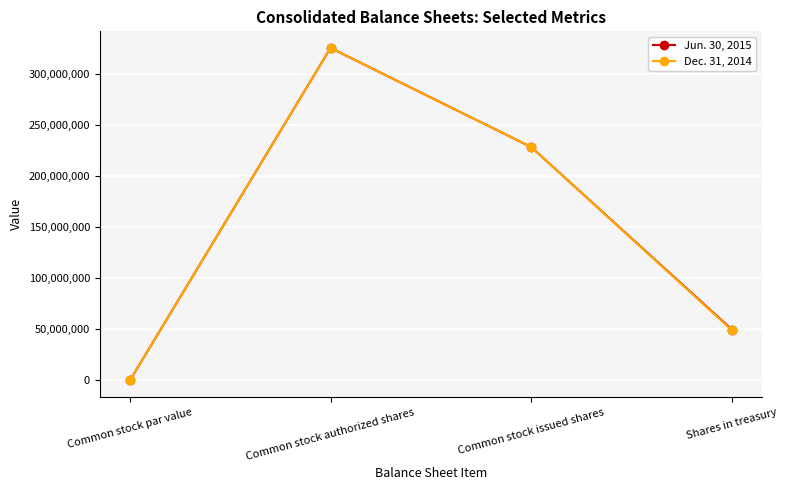

Does the chart display data point markers on the line(s)?

Yes